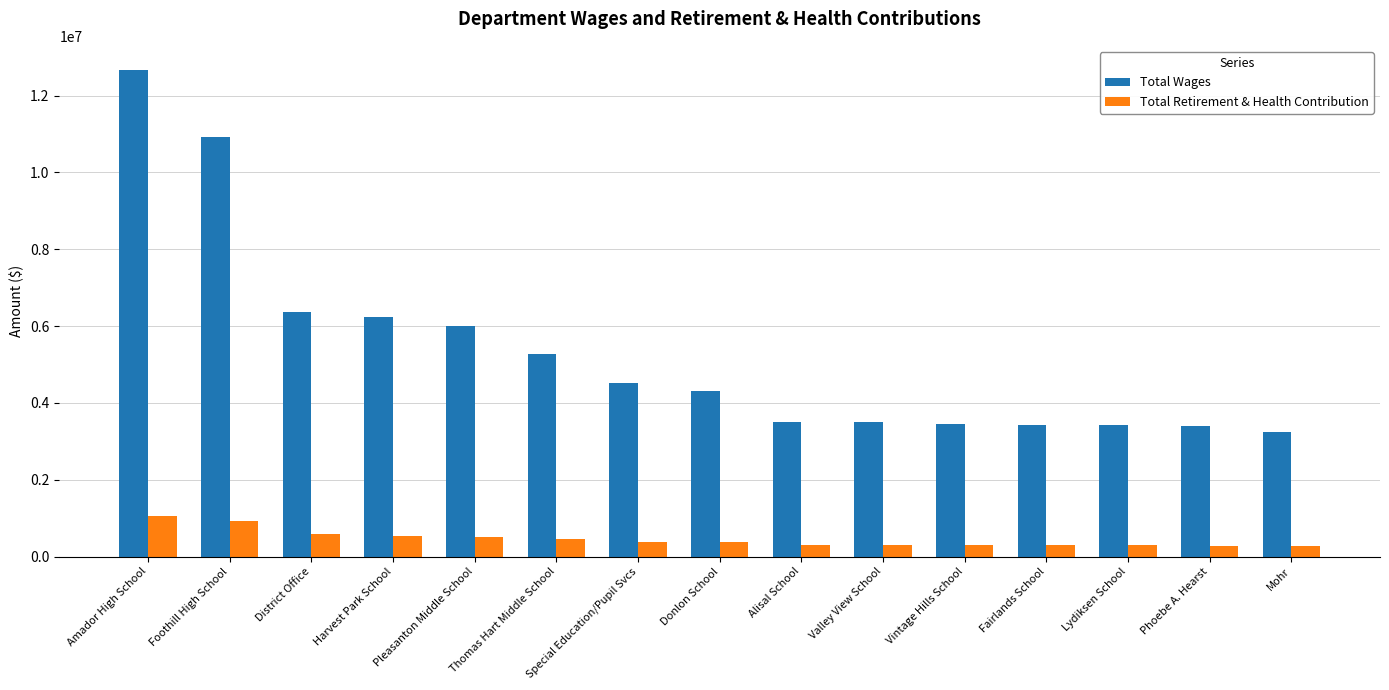

Where is Total Wages nearest to the value 7955618?

District Office